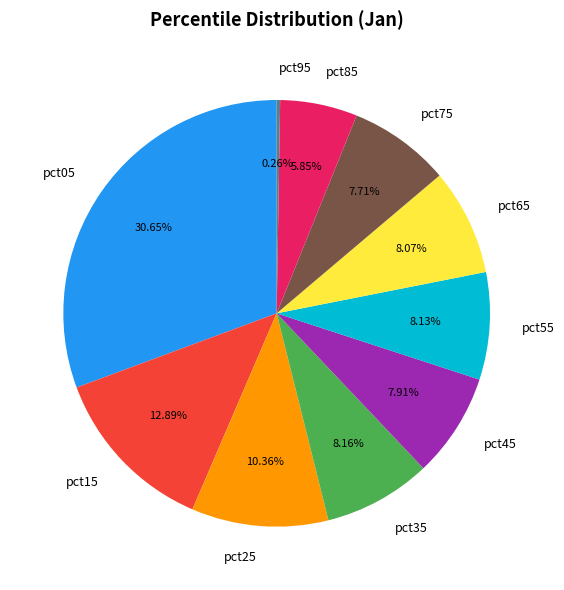

Is there a majority slice in this chart?

No